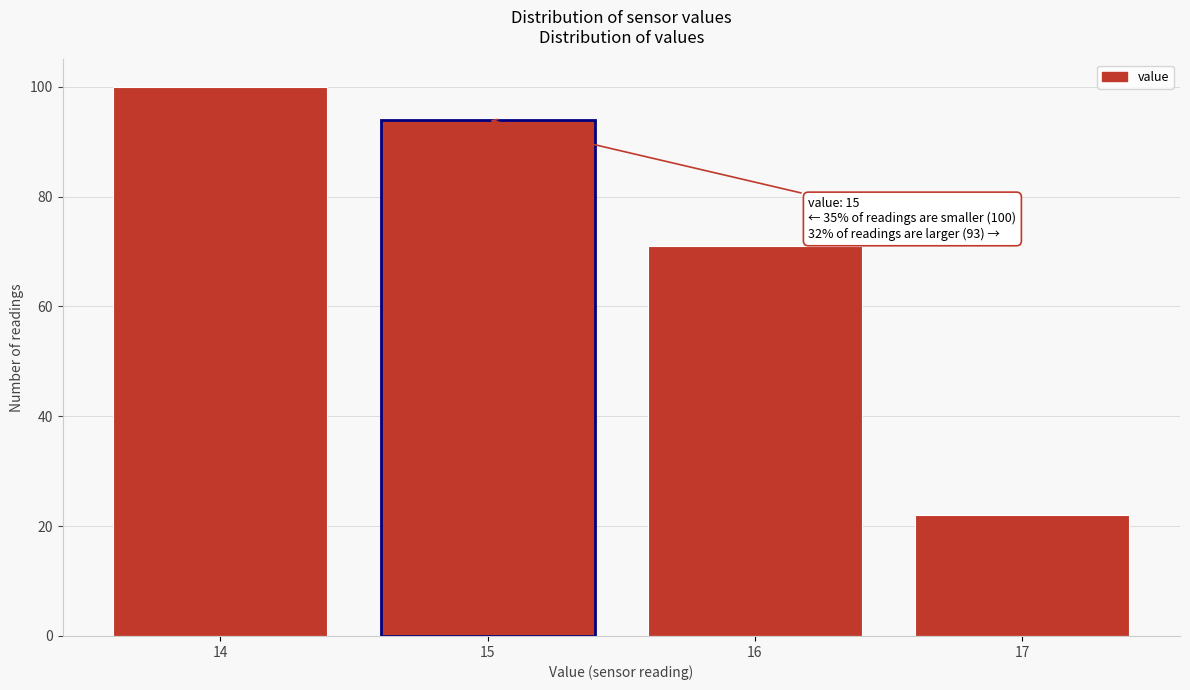

Reading left to right, transcribe all the data shown in this chart.

100	94	71	22